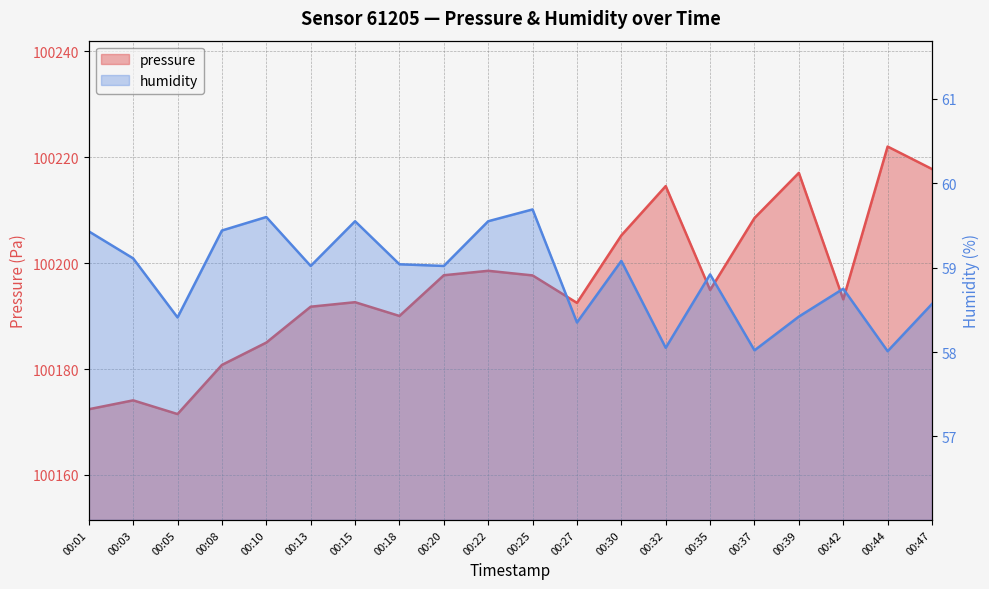

True or false: humidity has more than 0 interior local peaks.

True